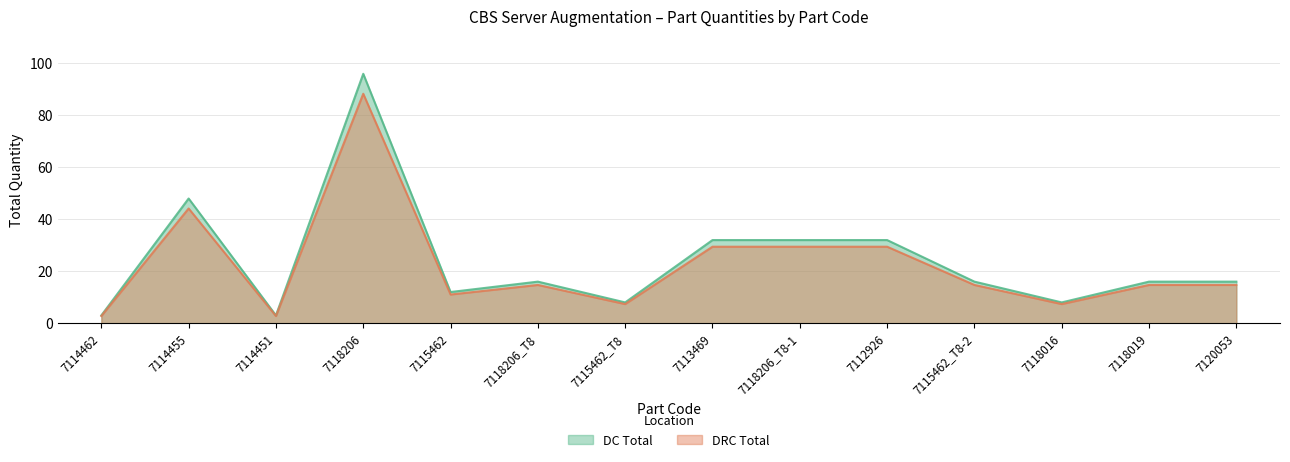

What is the value of the DC Total point at the 3rd from the left?

3.0